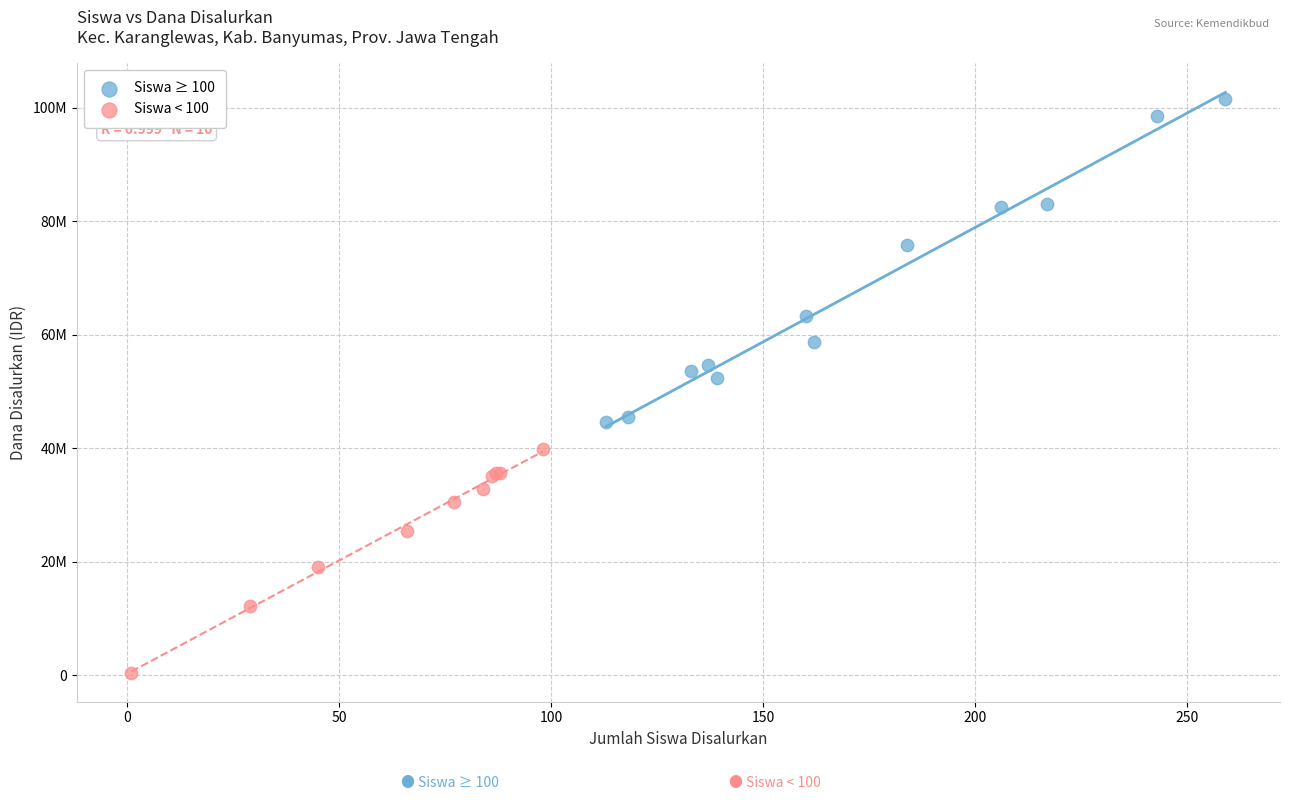

Which series contains the lowest Y value?

Siswa < 100